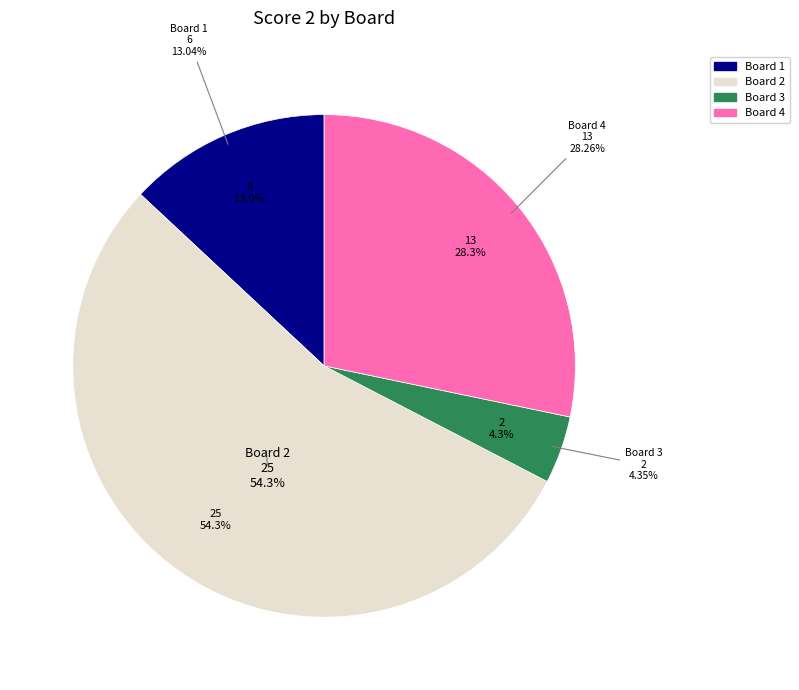

Between Board 4 and Board 3, which is larger?

Board 4